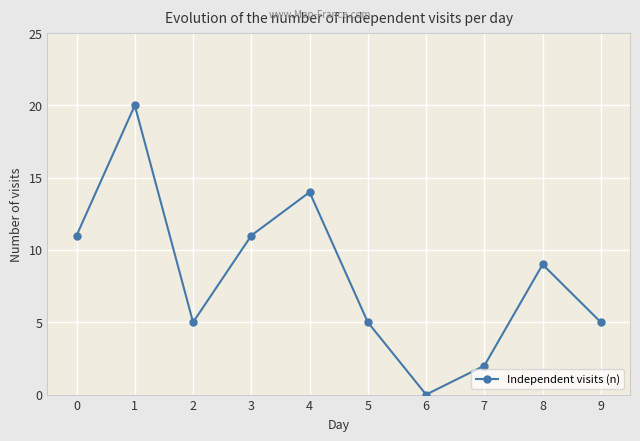

True or false: the data has more than 2 interior local peaks.

True